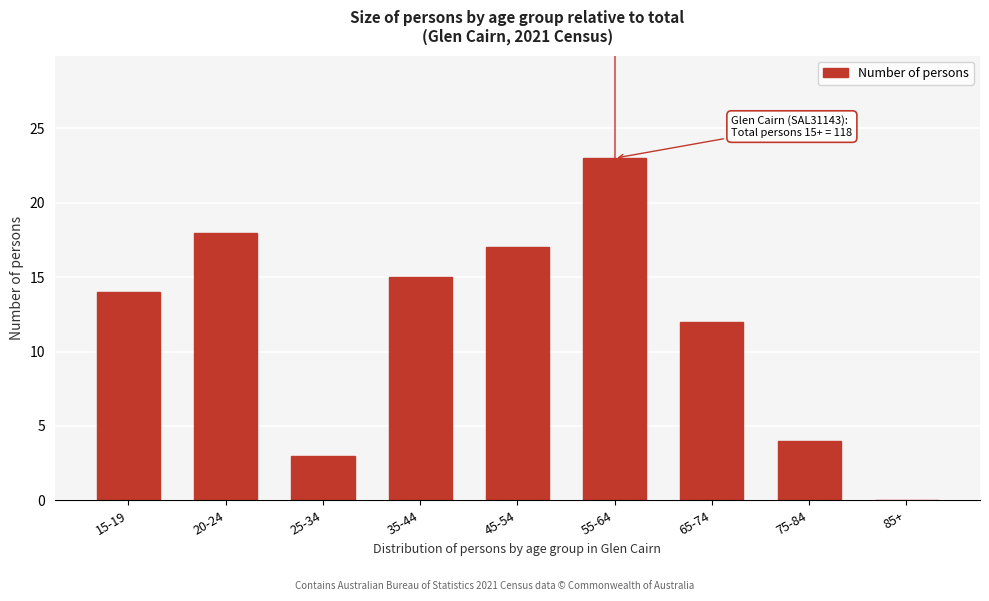

Reading left to right, extract all data points from this chart.

15-19=14	20-24=18	25-34=3	35-44=15	45-54=17	55-64=23	65-74=12	75-84=4	85+=0